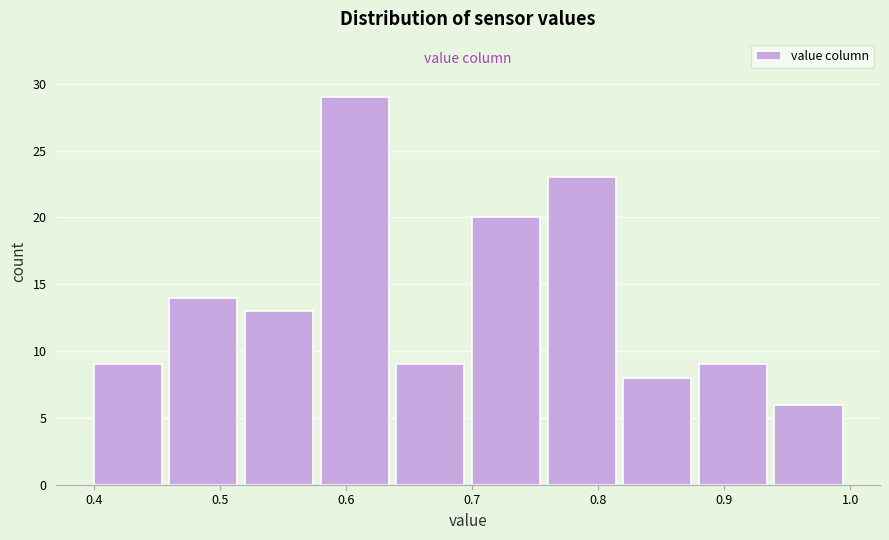

Reading left to right, list every bar in this chart as the range it spans on the x-axis followed by its height. The values are not printed on the chart, so give them approximately, as read against the axis.

0.40 to 0.46: 9
0.46 to 0.52: 14
0.52 to 0.58: 13
0.58 to 0.64: 29
0.64 to 0.70: 9
0.70 to 0.76: 20
0.76 to 0.82: 23
0.82 to 0.88: 8
0.88 to 0.94: 9
0.94 to 1.00: 6